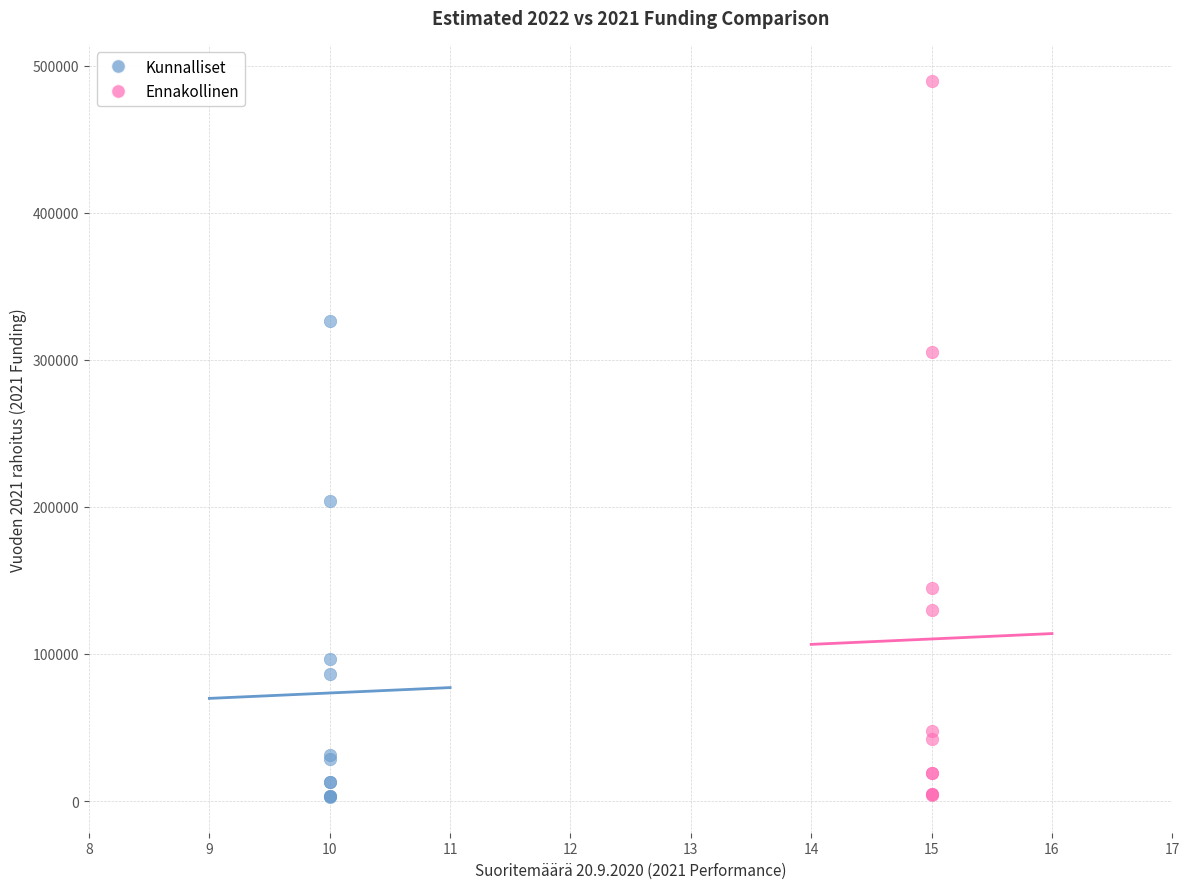

Which series has the largest Y range (max minus min)?

Ennakollinen